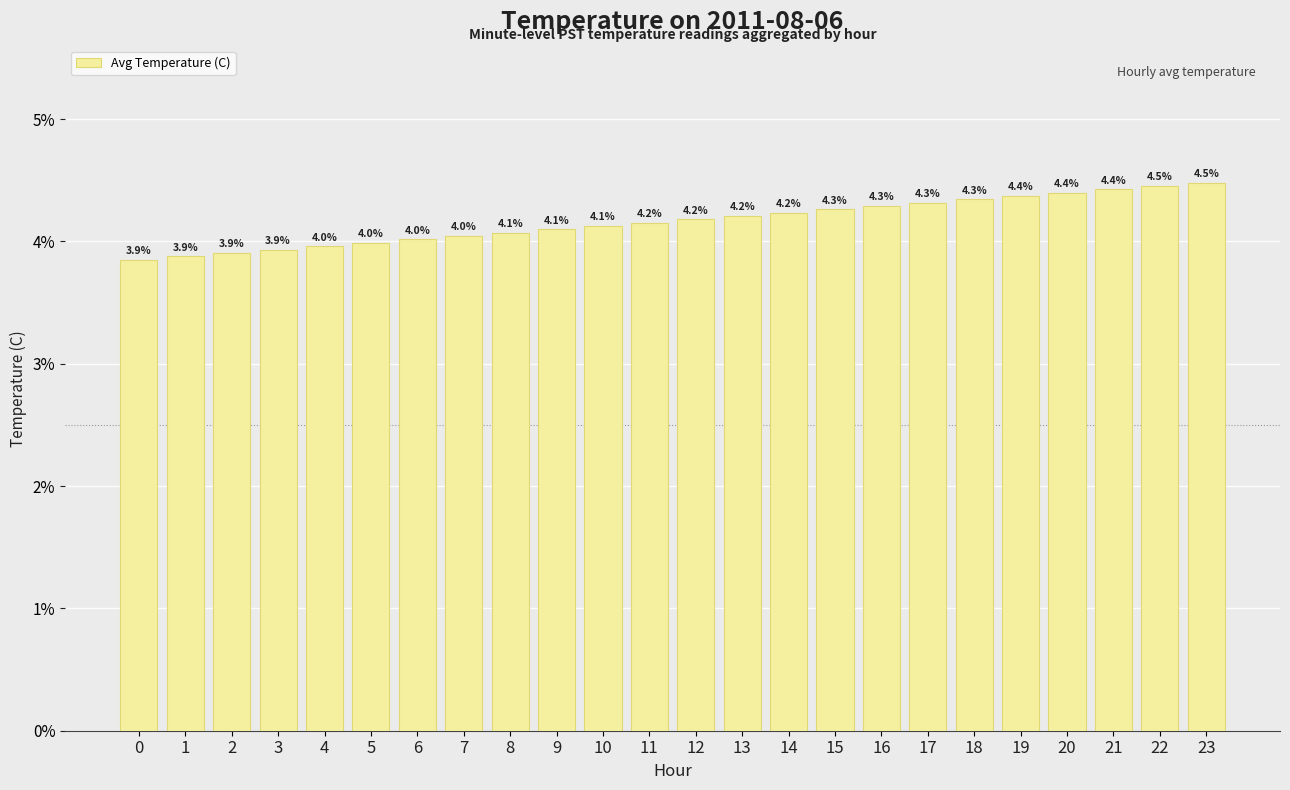

Is it true that the value at 14 is 6.3?

False